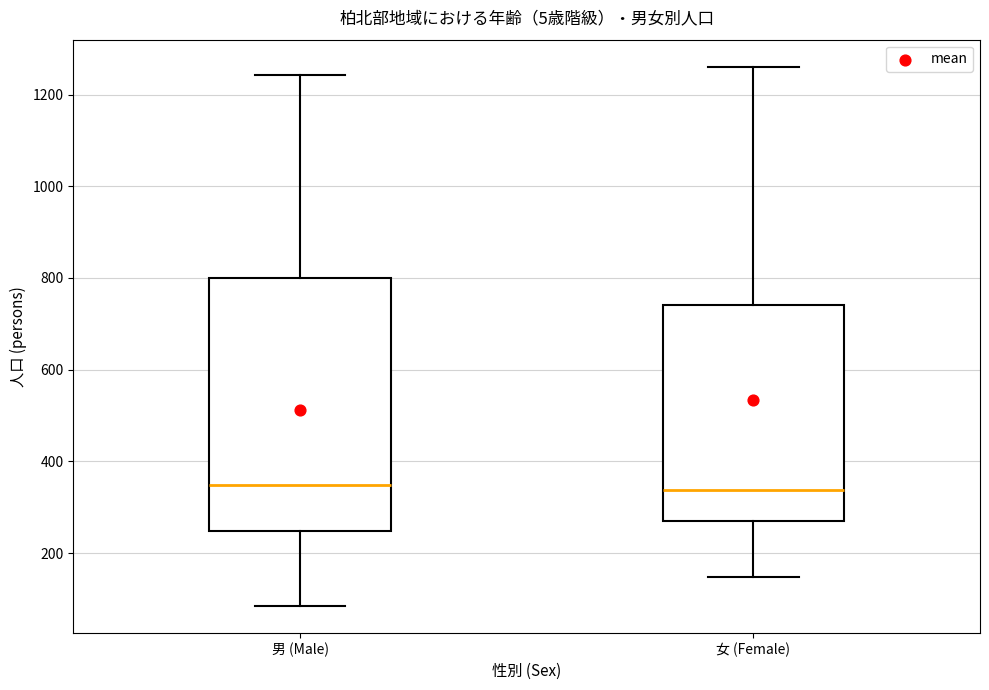

Which box is the tallest, from its lower edge to its upper edge?

男 (Male)